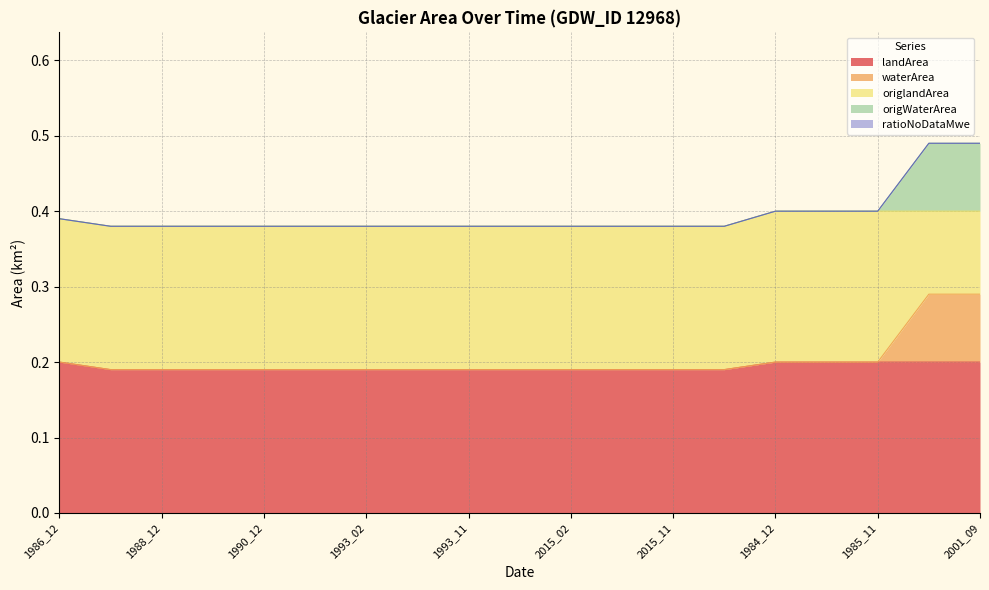

Between 1993_09 and 2015_11, which is larger?

1993_09